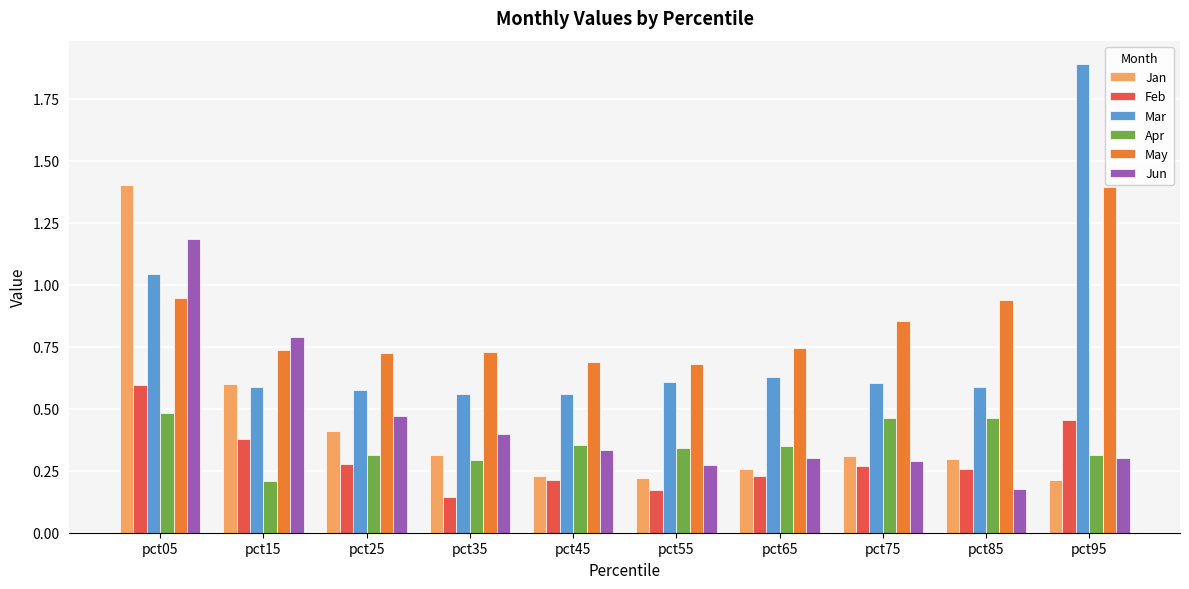

The Apr series shows 0.5 at pct65. True or false?

False